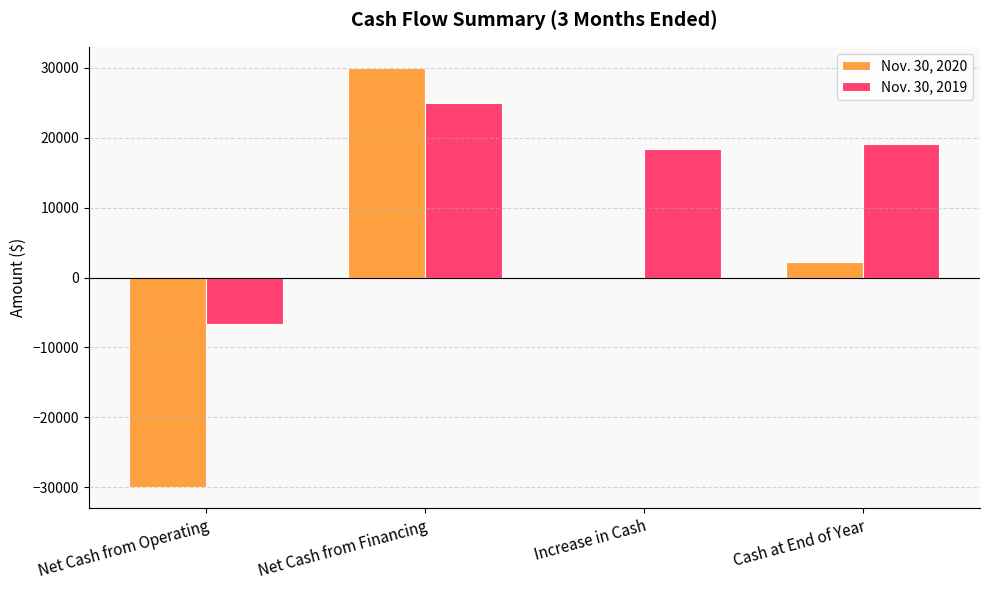

Which series has the widest spread of values?

Nov. 30, 2020